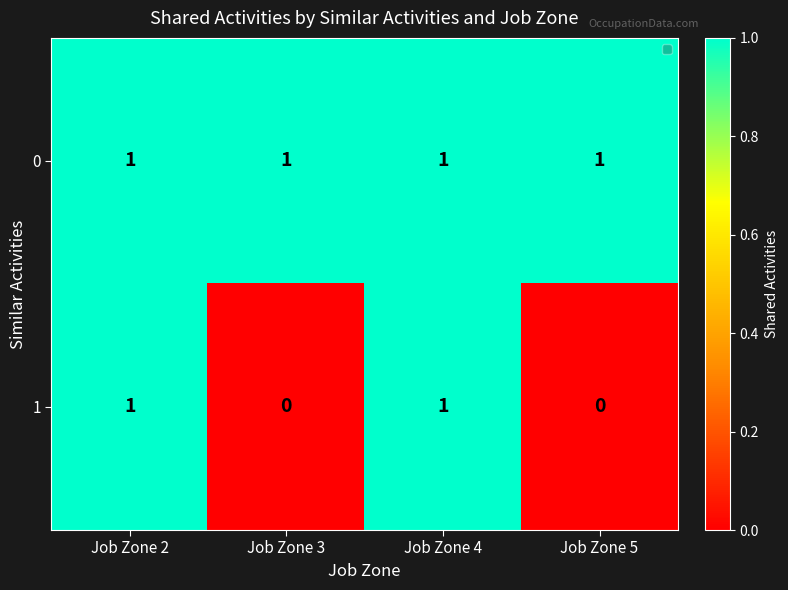

List the series in order of their overall mean, lowest first.

1, 0